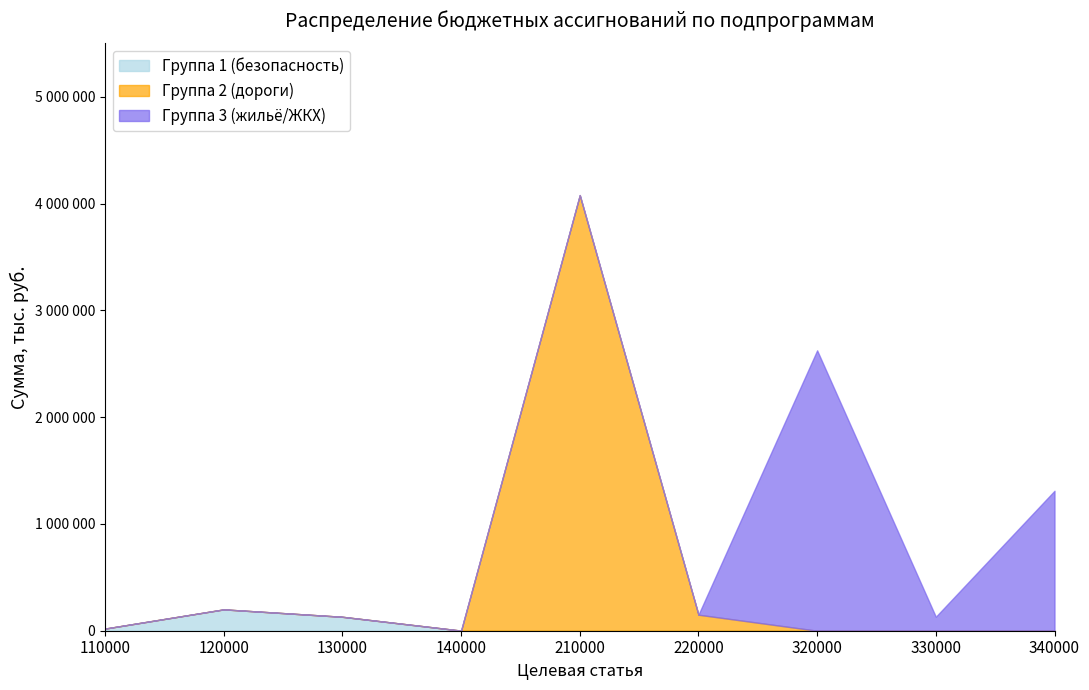

Does the chart have visible grid lines?

No